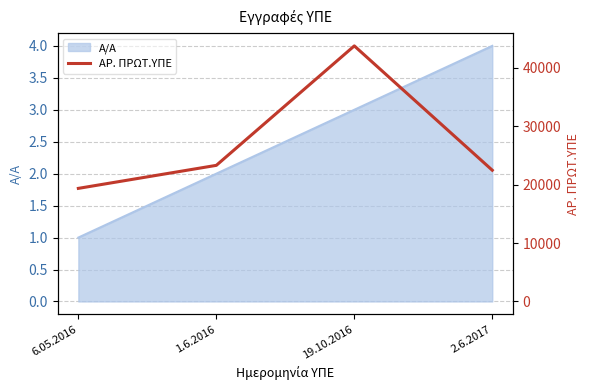

At which category does the chart reach its minimum across all series?

6.05.2016